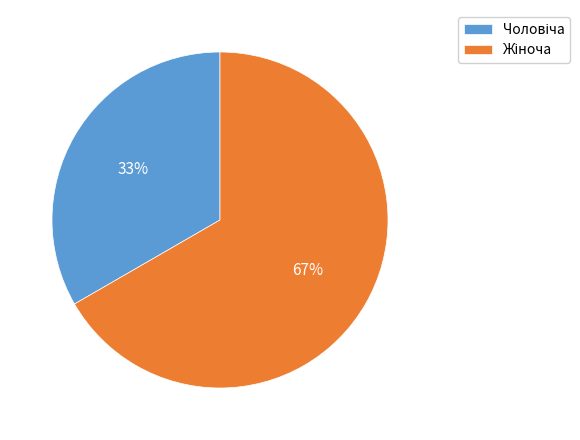

To the nearest percent, what is the average slice percentage?

50%